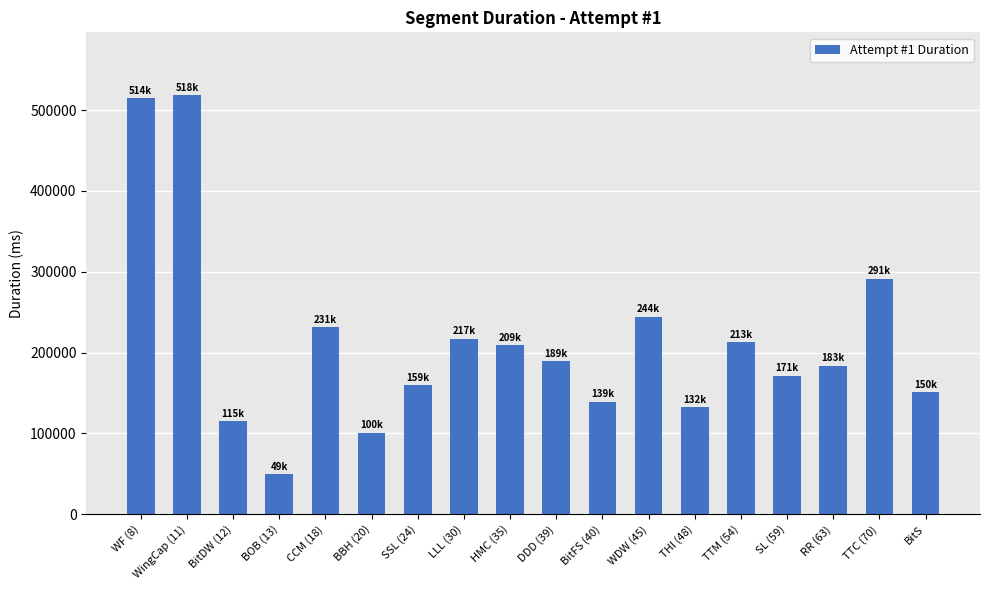

What is the difference between the second highest and minimum values?

465528